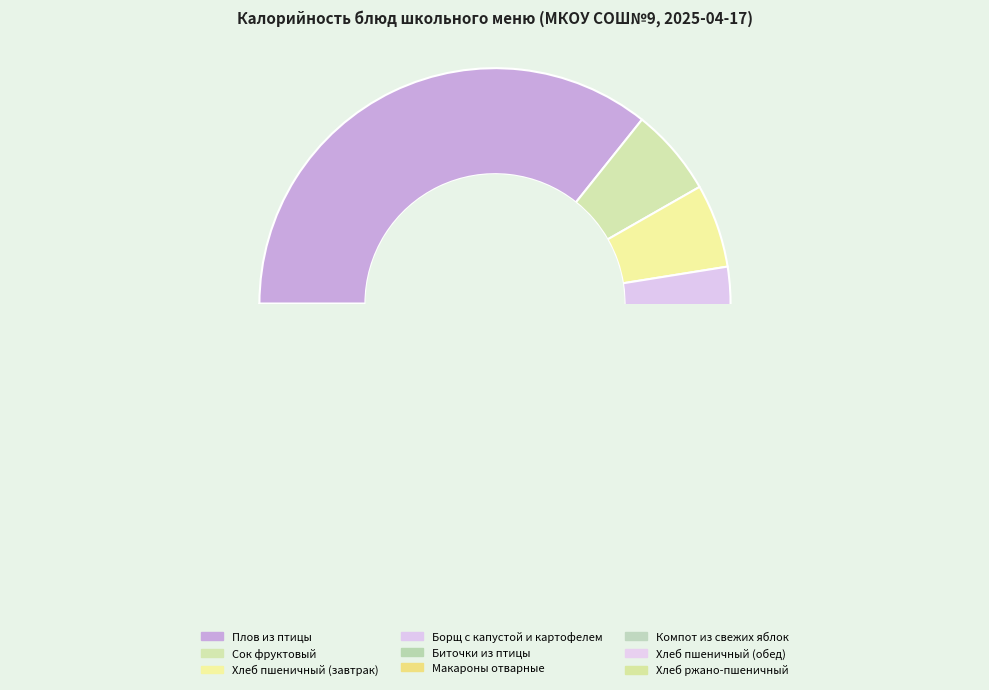

How many slices are in this pie chart?

9